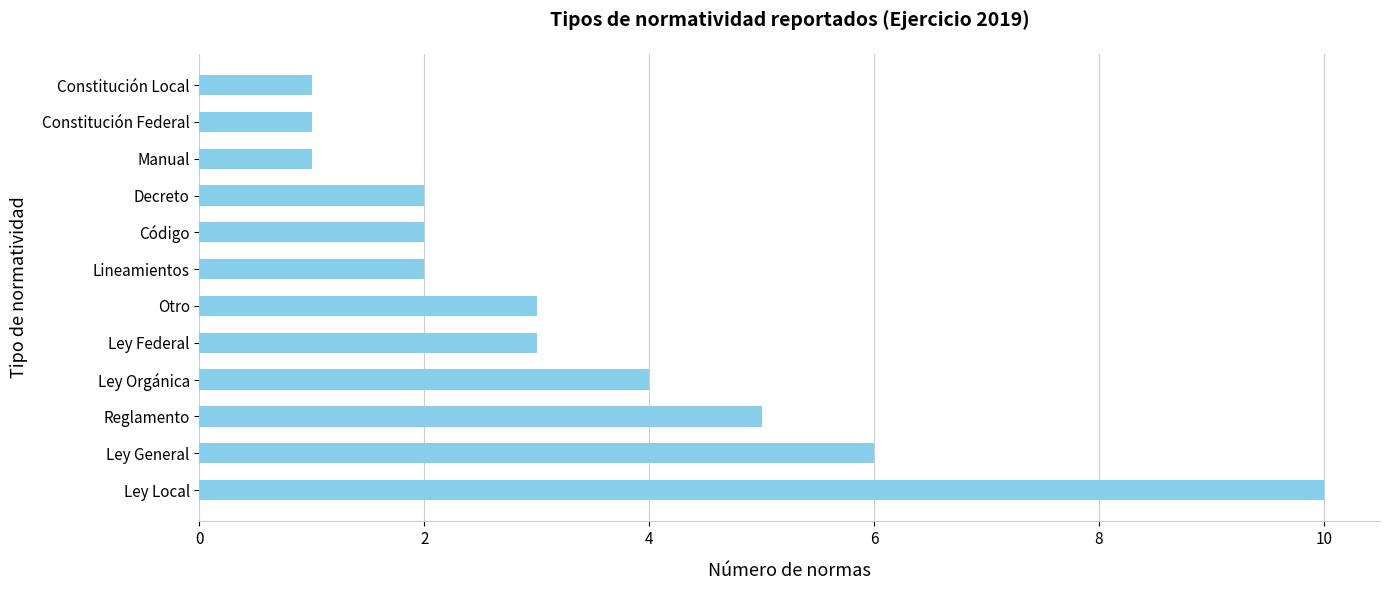

True or false: the data shows 1 at Decreto.

False